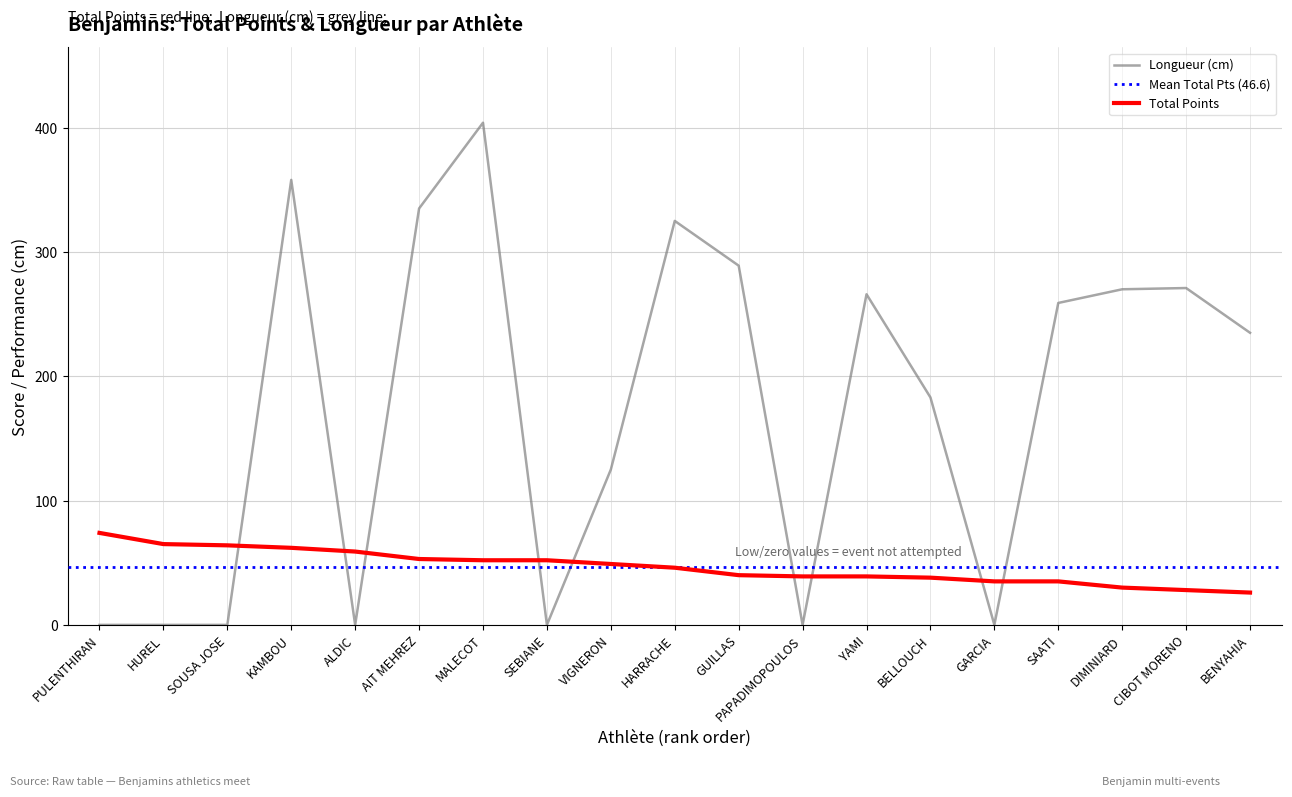

Where does the Longueur (cm) series first go above 235?

KAMBOU